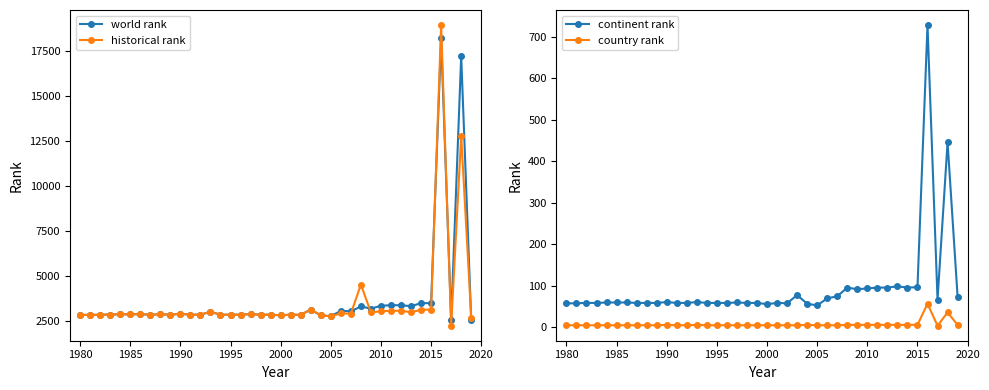

What is the maximum value for country rank?

56